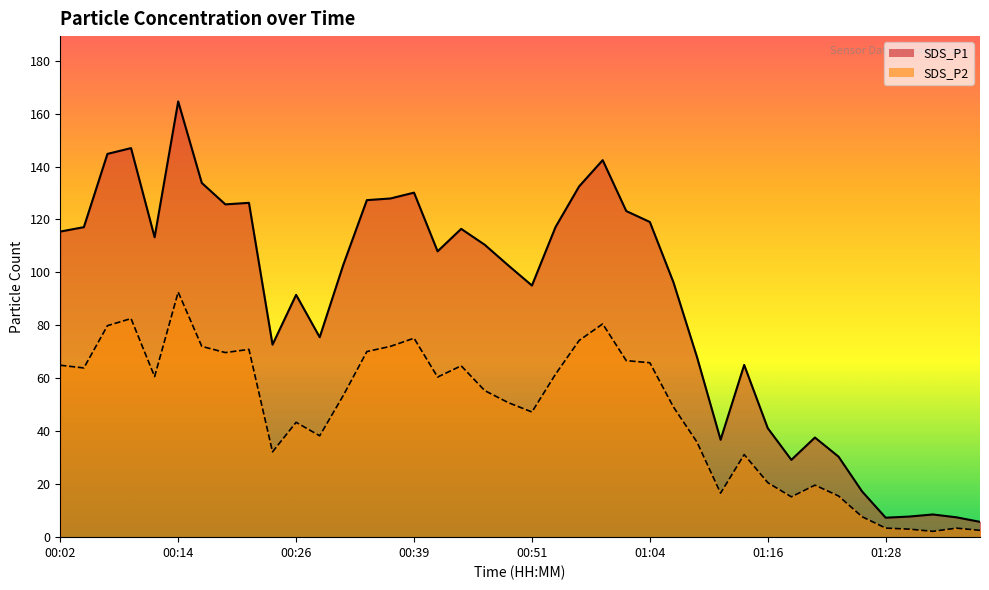

What is the difference between the second highest and second lowest values in the SDS_P1 line series?

139.6